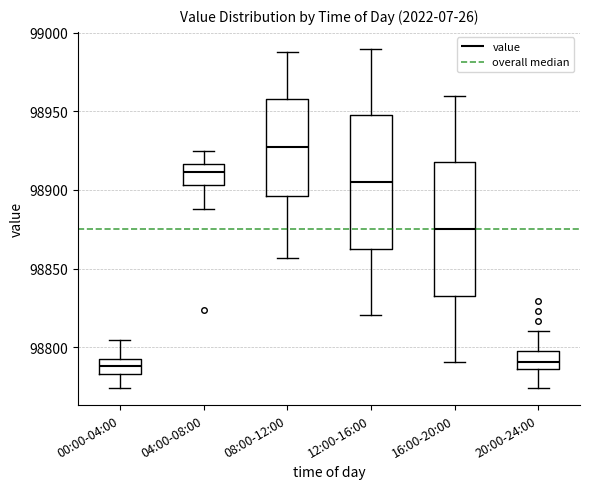

Reading left to right, read every box against the y-axis: the position of its median line, the range the box covers, and the ends of its whiskers. The values are not printed on the chart, so give them approximately, as read against the axis.

00:00-04:00: median 98790 (inside the box), box 98785 to 98790, whiskers 98775 to 98805
04:00-08:00: median 98910, box 98905 to 98915, whiskers 98890 to 98925
08:00-12:00: median 98925, box 98895 to 98960, whiskers 98855 to 98990
12:00-16:00: median 98905, box 98865 to 98945, whiskers 98820 to 98990
16:00-20:00: median 98875, box 98835 to 98915, whiskers 98790 to 98960
20:00-24:00: median 98790, box 98785 to 98800, whiskers 98775 to 98810